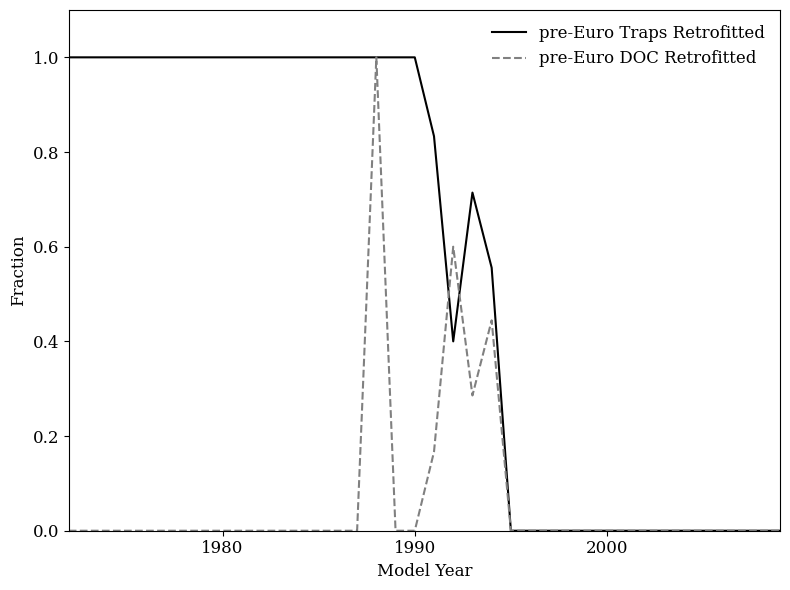

What is the highest value of the pre-Euro DOC Retrofitted series?

1.0